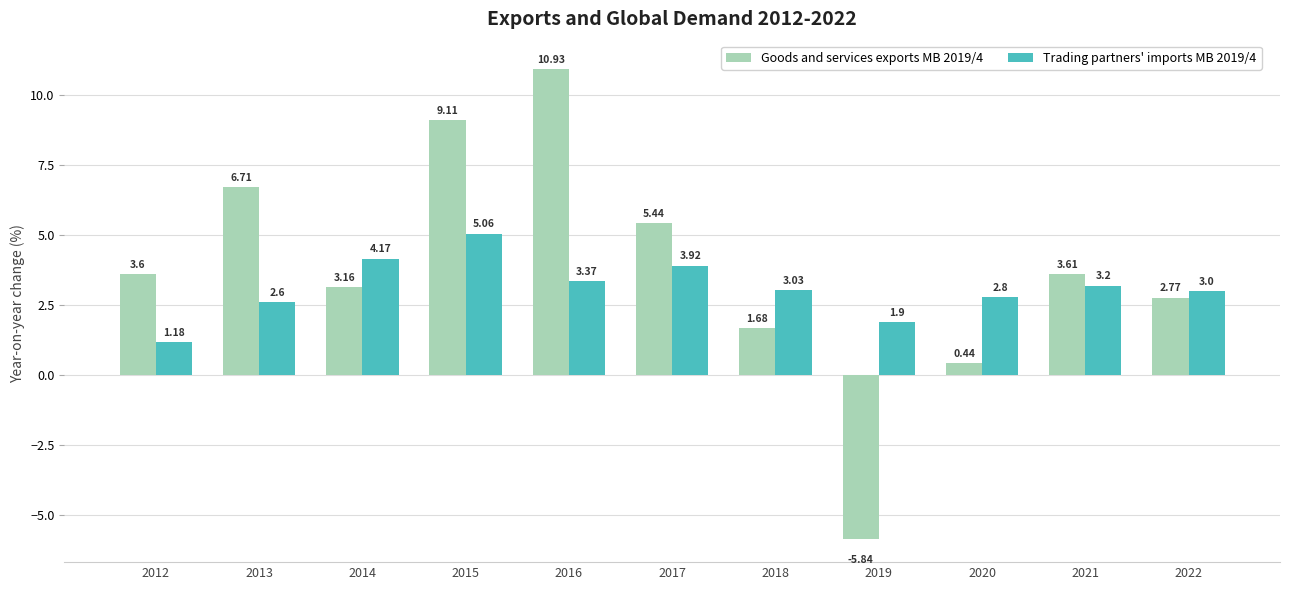

Which series changed the most between 2017 and 2020?

Goods and services exports MB 2019/4